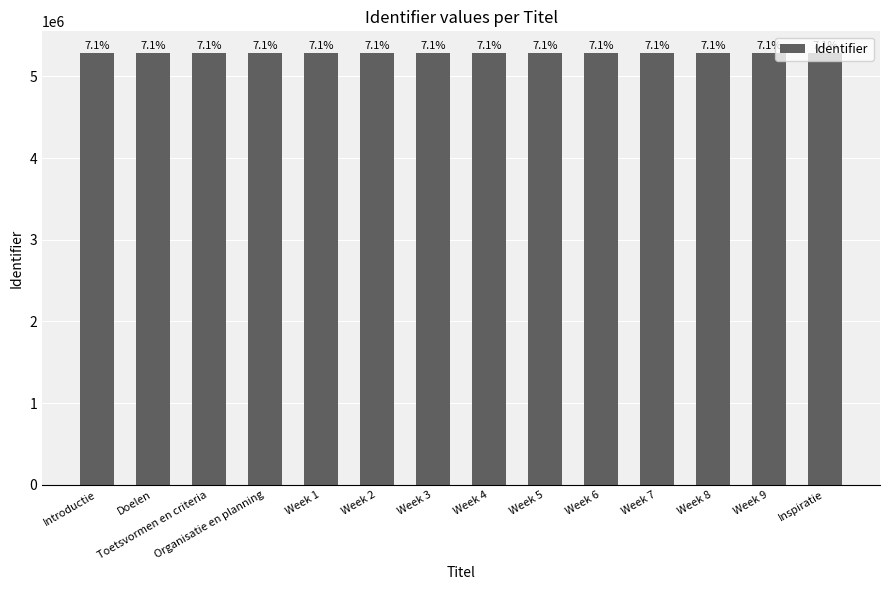

What is the ratio of the value at Organisatie en planning to the value at Week 1?

1.0